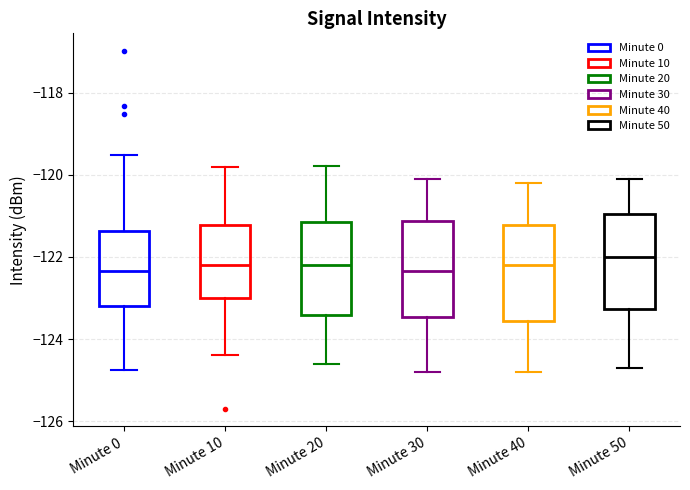

Reading left to right, transcribe this box plot: for each box, give where its median line is, the range the box spans, and where its two whiskers end, as read against the y-axis. The values are not printed on the chart, so give them approximately, as read against the axis.

Minute 0: median -122.4, box -123.2 to -121.4, whiskers -124.8 to -119.6
Minute 10: median -122.2, box -123.0 to -121.2, whiskers -124.4 to -119.8
Minute 20: median -122.2, box -123.4 to -121.2, whiskers -124.6 to -119.8
Minute 30: median -122.4, box -123.4 to -121.2, whiskers -124.8 to -120.0
Minute 40: median -122.2, box -123.6 to -121.2, whiskers -124.8 to -120.2
Minute 50: median -122.0, box -123.2 to -121.0, whiskers -124.6 to -120.0